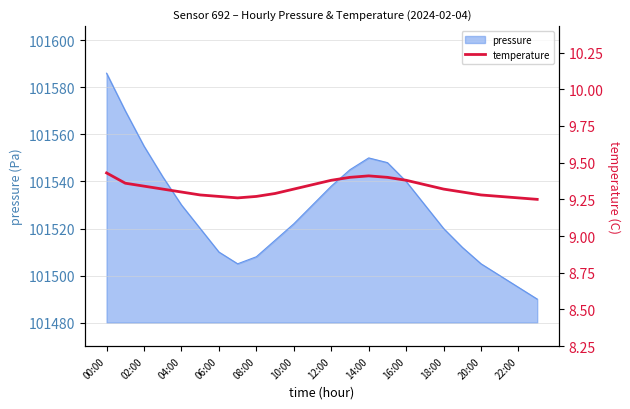

How many lines are shown in the chart?

1